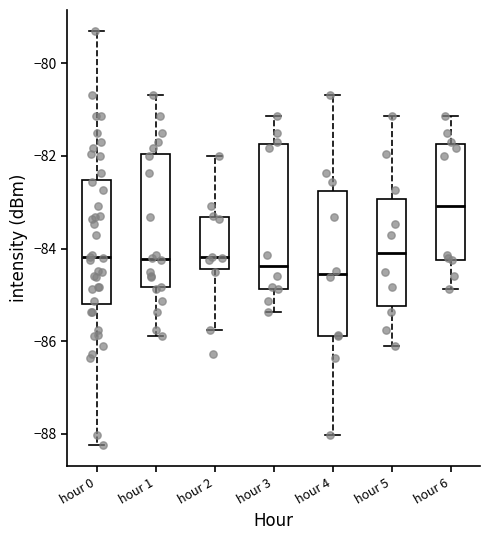

Reading left to right, transcribe this box plot: for each box, give where its median line is, the range the box spans, and where its two whiskers end, as read against the y-axis. The values are not printed on the chart, so give them approximately, as read against the axis.

hour 0: median -84.2, box -85.2 to -82.6, whiskers -88.2 to -79.2
hour 1: median -84.2, box -84.8 to -82.0, whiskers -85.8 to -80.6
hour 2: median -84.2, box -84.4 to -83.4, whiskers -85.8 to -82.0
hour 3: median -84.4, box -84.8 to -81.8, whiskers -85.4 to -81.2
hour 4: median -84.6, box -85.8 to -82.8, whiskers -88.0 to -80.6
hour 5: median -84.0, box -85.2 to -83.0, whiskers -86.0 to -81.2
hour 6: median -83.0, box -84.2 to -81.8, whiskers -84.8 to -81.2